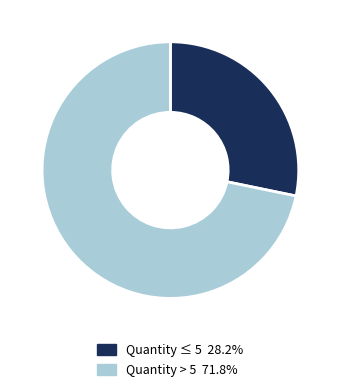

How many slices are in this pie chart?

2